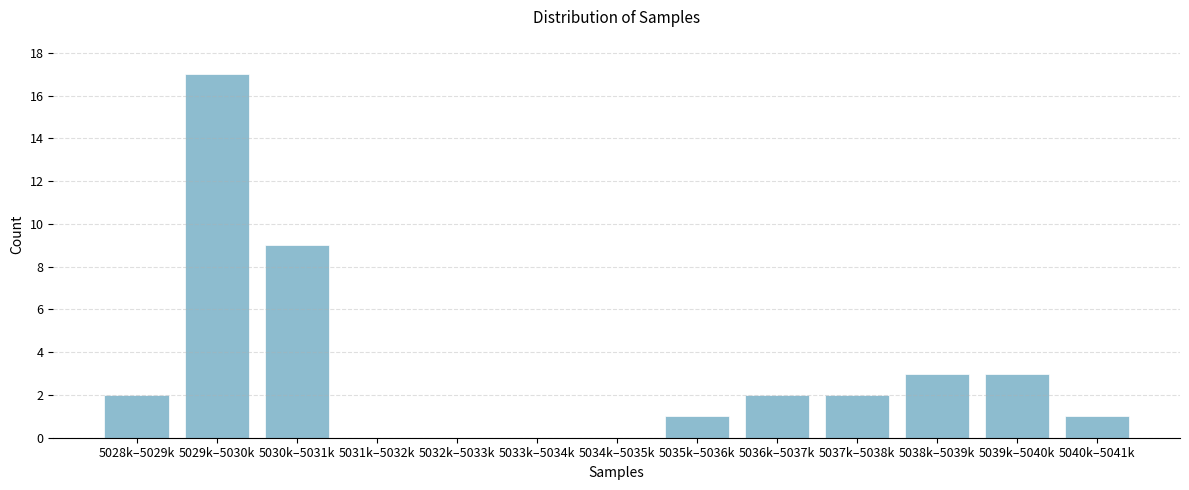

Reading left to right, transcribe all the data shown in this chart.

5028k–5029k=2	5029k–5030k=17	5030k–5031k=9	5031k–5032k=0	5032k–5033k=0	5033k–5034k=0	5034k–5035k=0	5035k–5036k=1	5036k–5037k=2	5037k–5038k=2	5038k–5039k=3	5039k–5040k=3	5040k–5041k=1